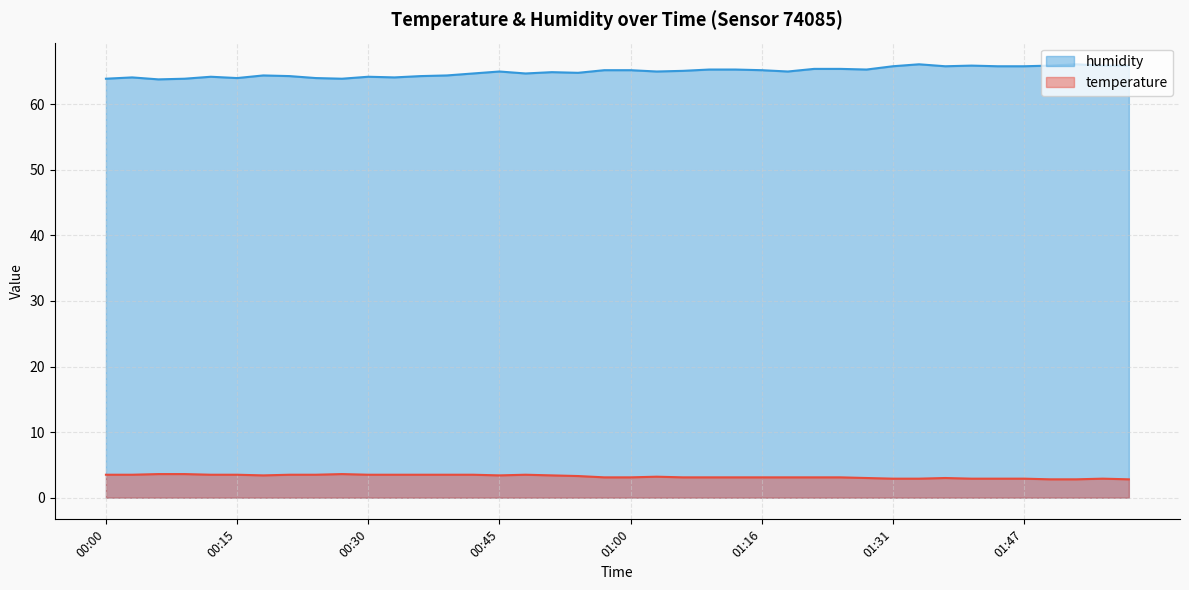

At which label does humidity reach its minimum?

00:06